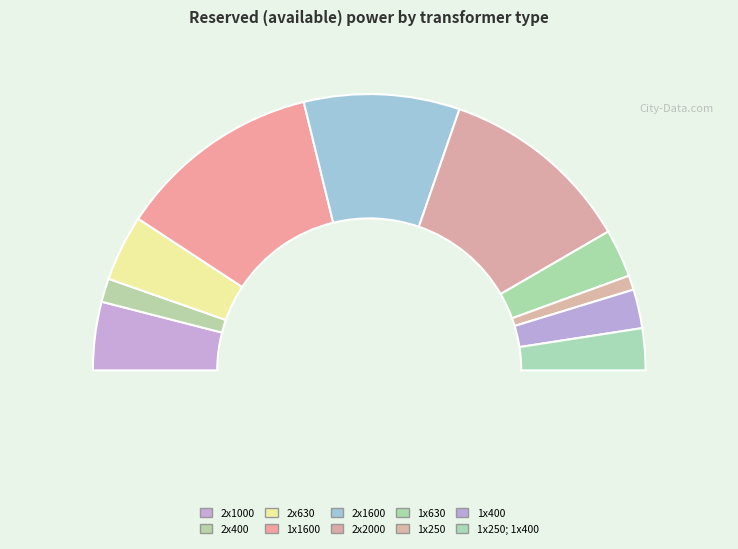

How many slices are in this pie chart?

10